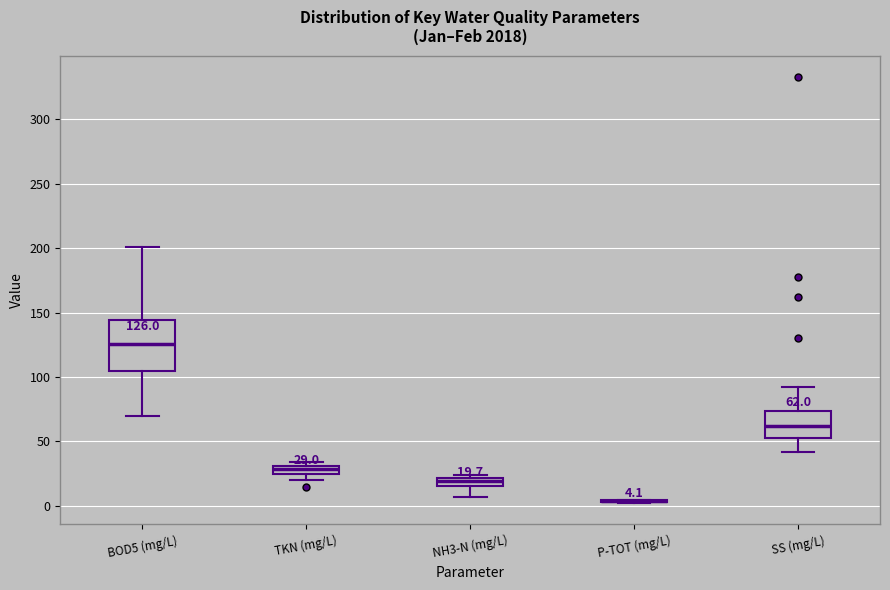

Which box is the tallest, from its lower edge to its upper edge?

BOD5 (mg/L)